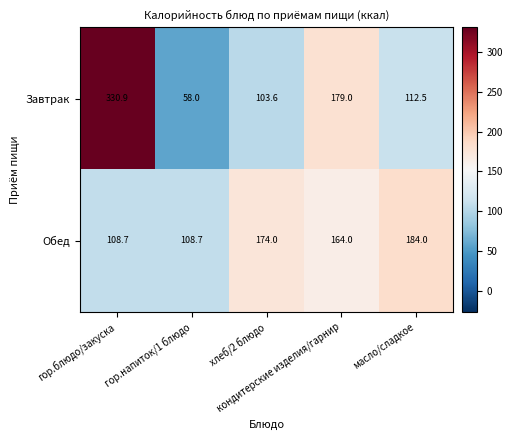

Which series has the largest total across all categories?

Завтрак